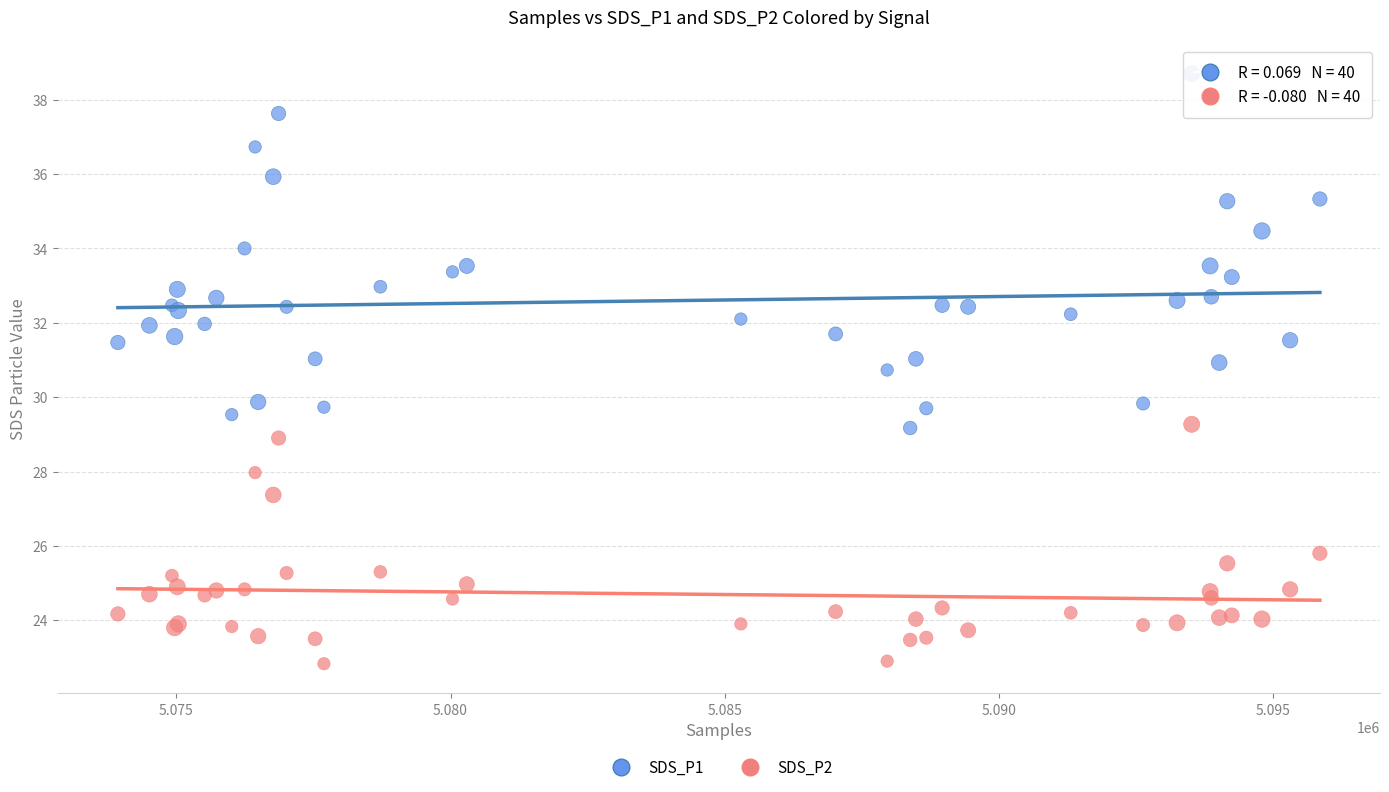

Which series reaches the minimum Y coordinate?

SDS_P2